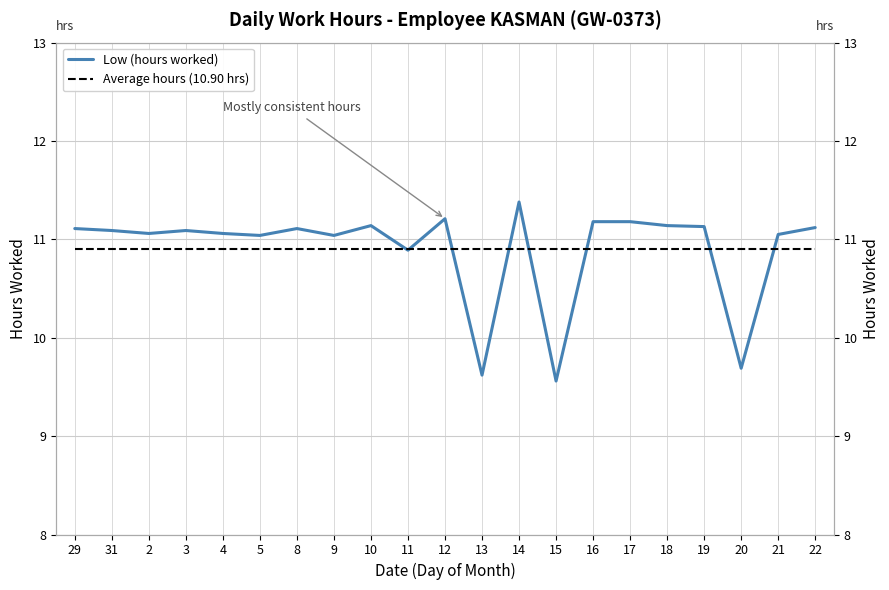

What is the average value of the Average hours (10.90 hrs) series?

10.9